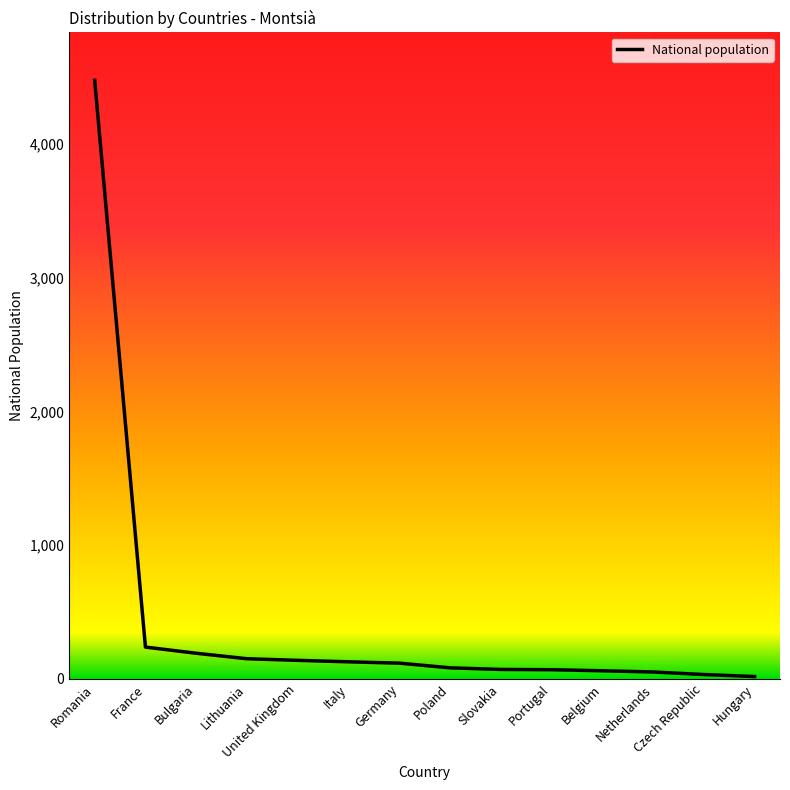

How many data points are less than 118?

7